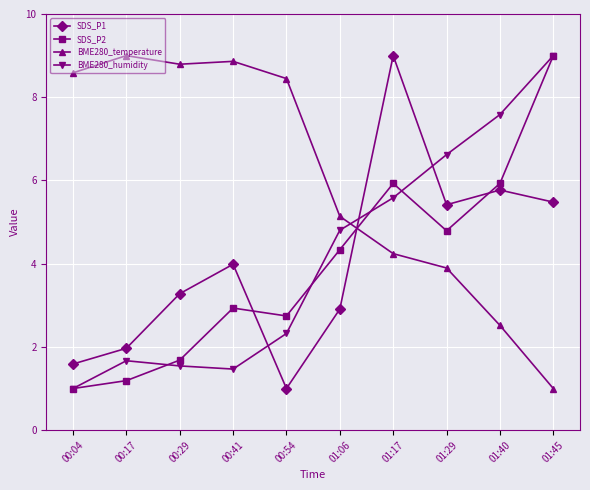

What is the difference between the highest and lowest values at 01:40?

5.1